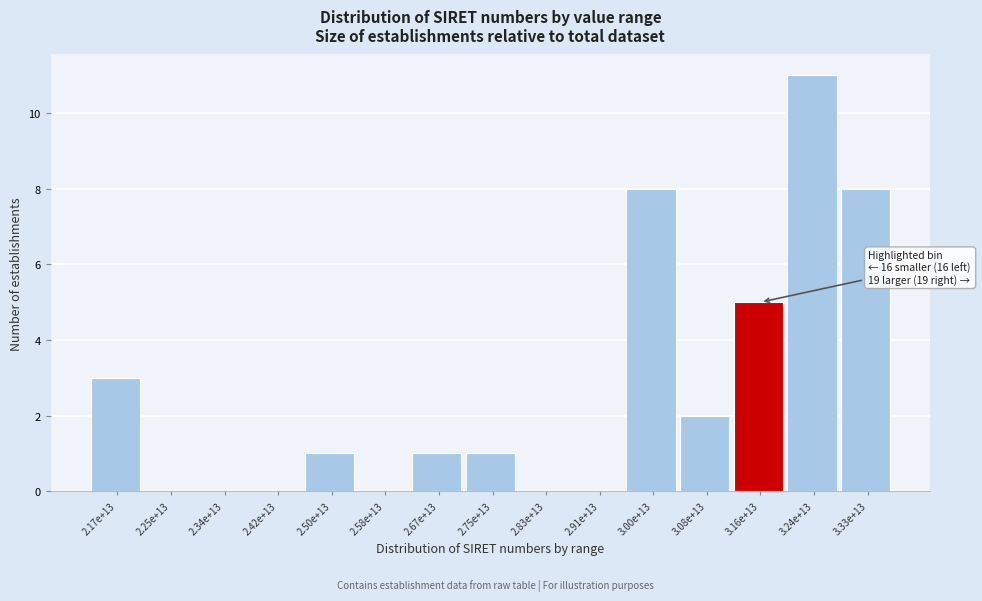

Reading right to left, extract all data points from this chart.

3.33e+13=8	3.24e+13=11	3.16e+13=5	3.08e+13=2	3.00e+13=8	2.91e+13=0	2.83e+13=0	2.75e+13=1	2.67e+13=1	2.58e+13=0	2.50e+13=1	2.42e+13=0	2.34e+13=0	2.25e+13=0	2.17e+13=3